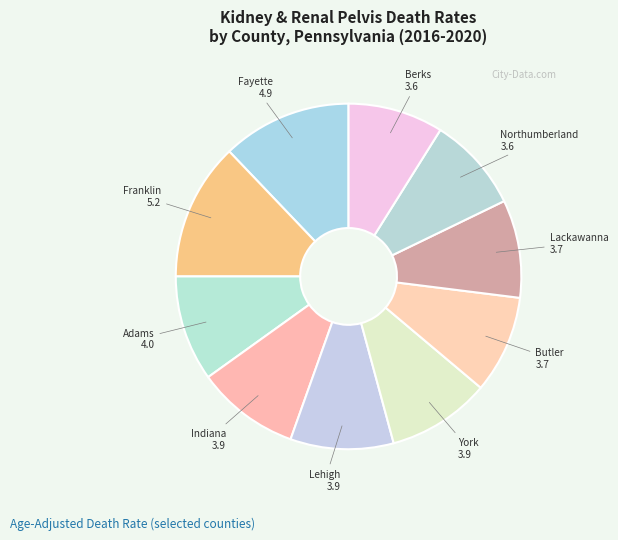

How many slices are in this pie chart?

10